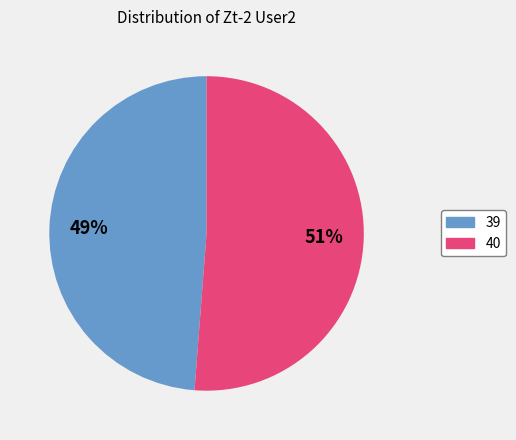

Which has a higher value, 39 or 40?

40